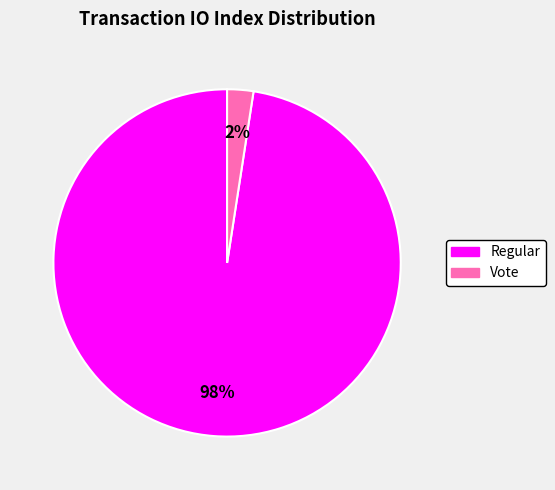

How many segments does this pie chart have?

2